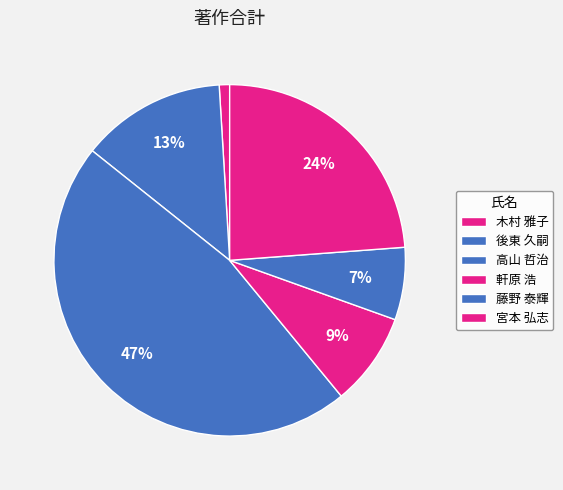

Does any single category account for the majority?

No